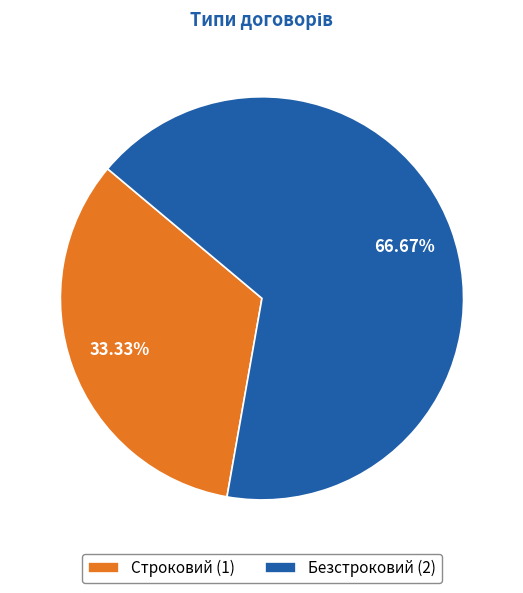

To the nearest percent, what portion does Безстроковий represent?

67%